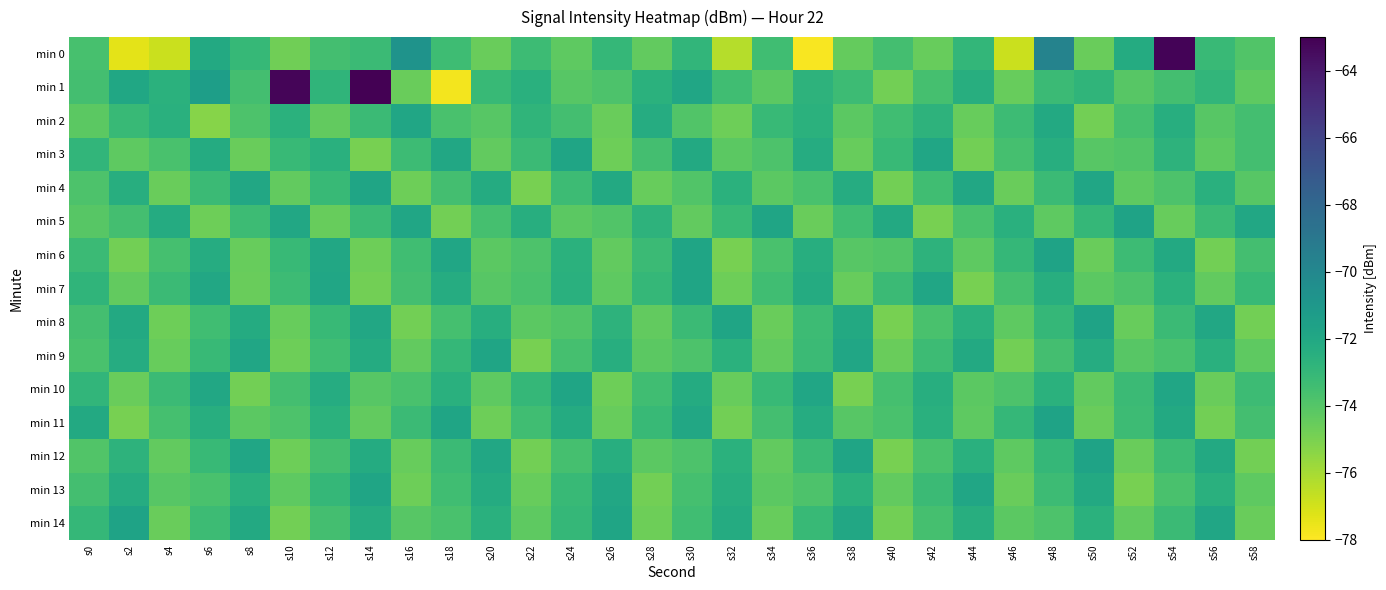

Which series has the widest spread of values?

min 1